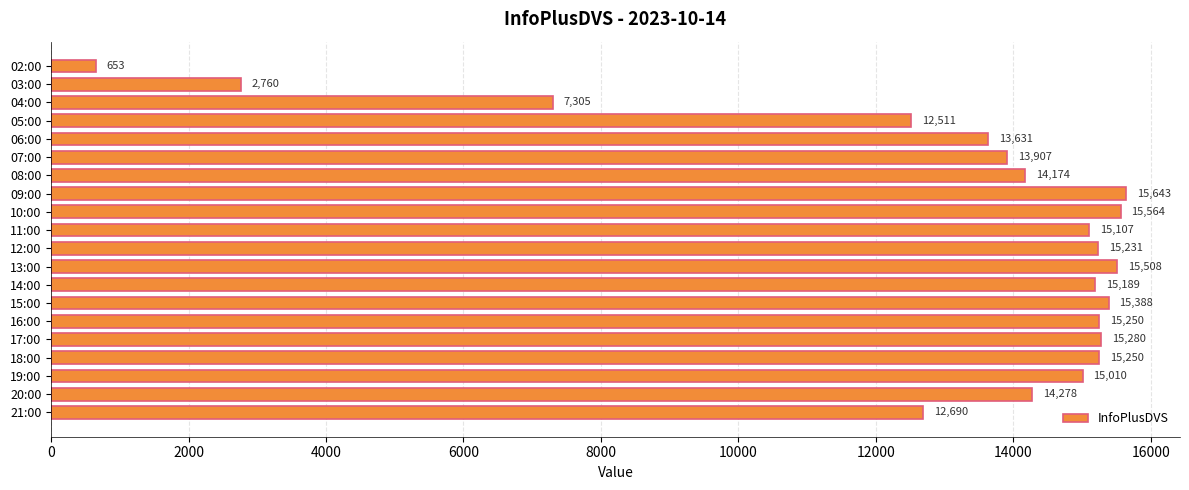

What is the change in value from 17:00 to 20:00?

-1002